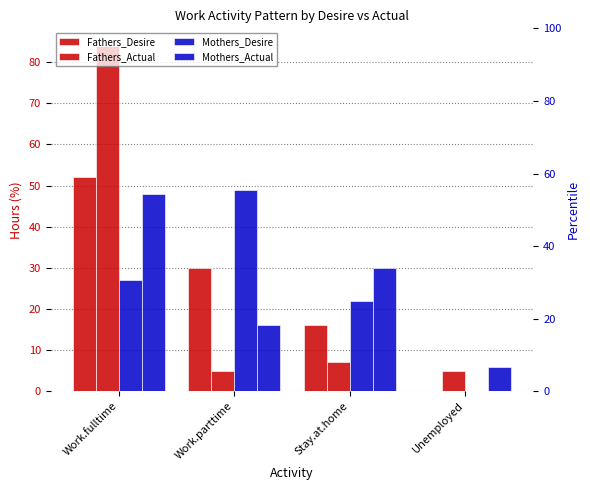

What is the spread (max minus min) of values at Work.fulltime?

57